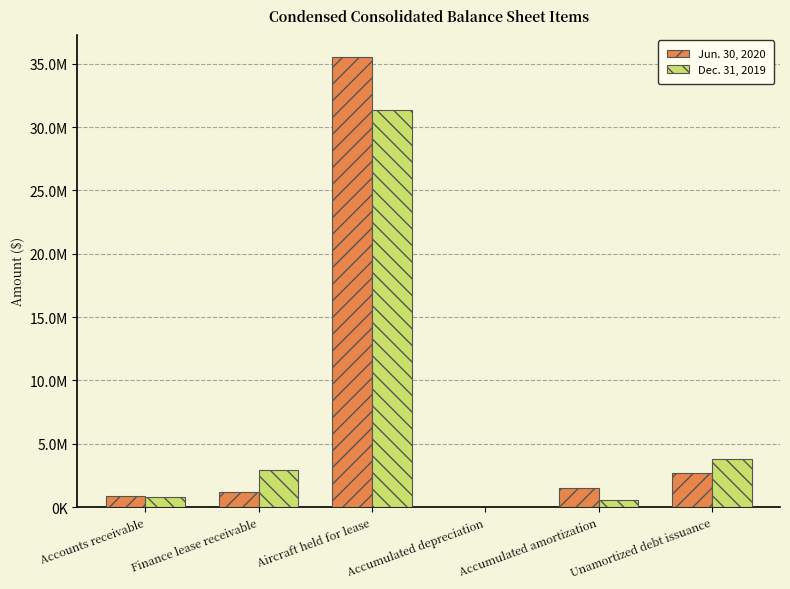

At which category is the sum across all series the highest?

Aircraft held for lease